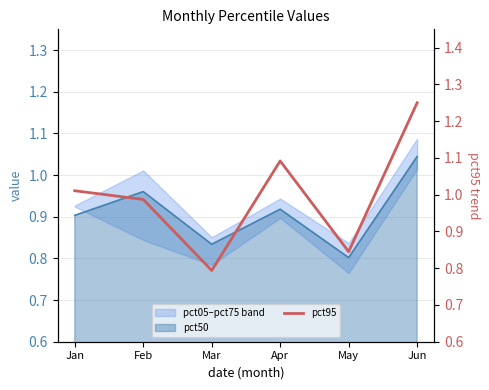

The value at Mar is 0.3. True or false?

False